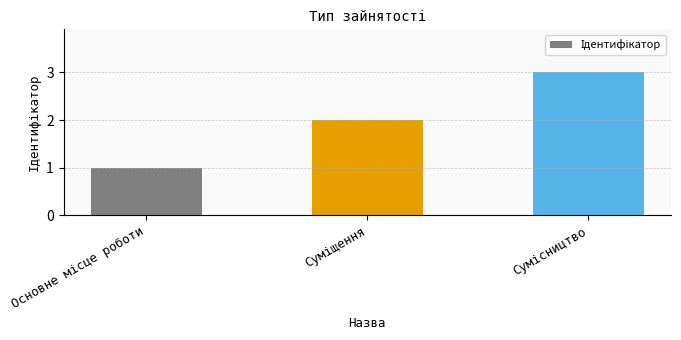

What is the sum of all values?

6